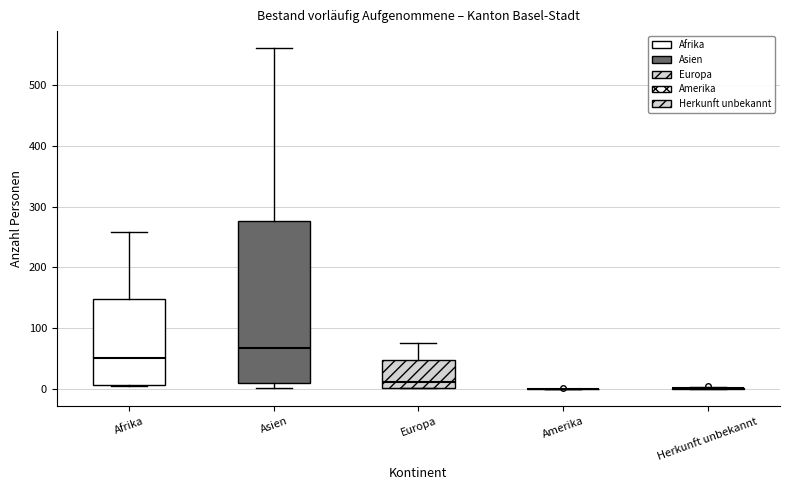

Reading left to right, read every box against the y-axis: the position of its median line, the range the box covers, and the ends of its whiskers. The values are not printed on the chart, so give them approximately, as read against the axis.

Afrika: median 50, box 10 to 150, whiskers 10 to 260
Asien: median 70, box 10 to 280, whiskers 0 to 560
Europa: median 10, box 0 to 50, whiskers 0 to 80
Amerika: box collapsed to a line at 0, whiskers 0 to 0
Herkunft unbekannt: box collapsed to a line at 0, whiskers 0 to 0